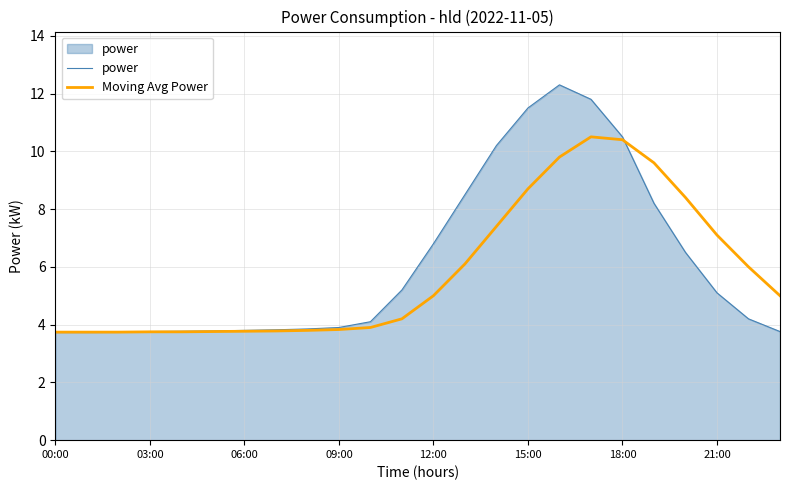

What is the lowest value of the power series?

3.7